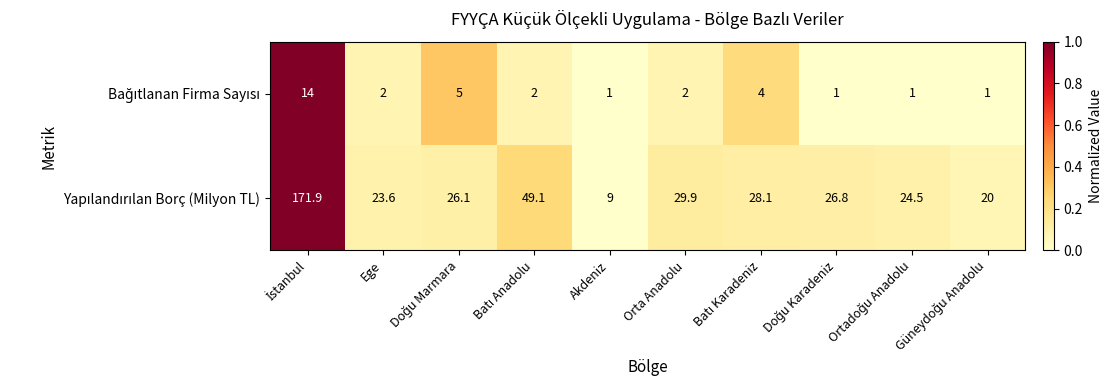

What is the greatest value displayed?

171.9